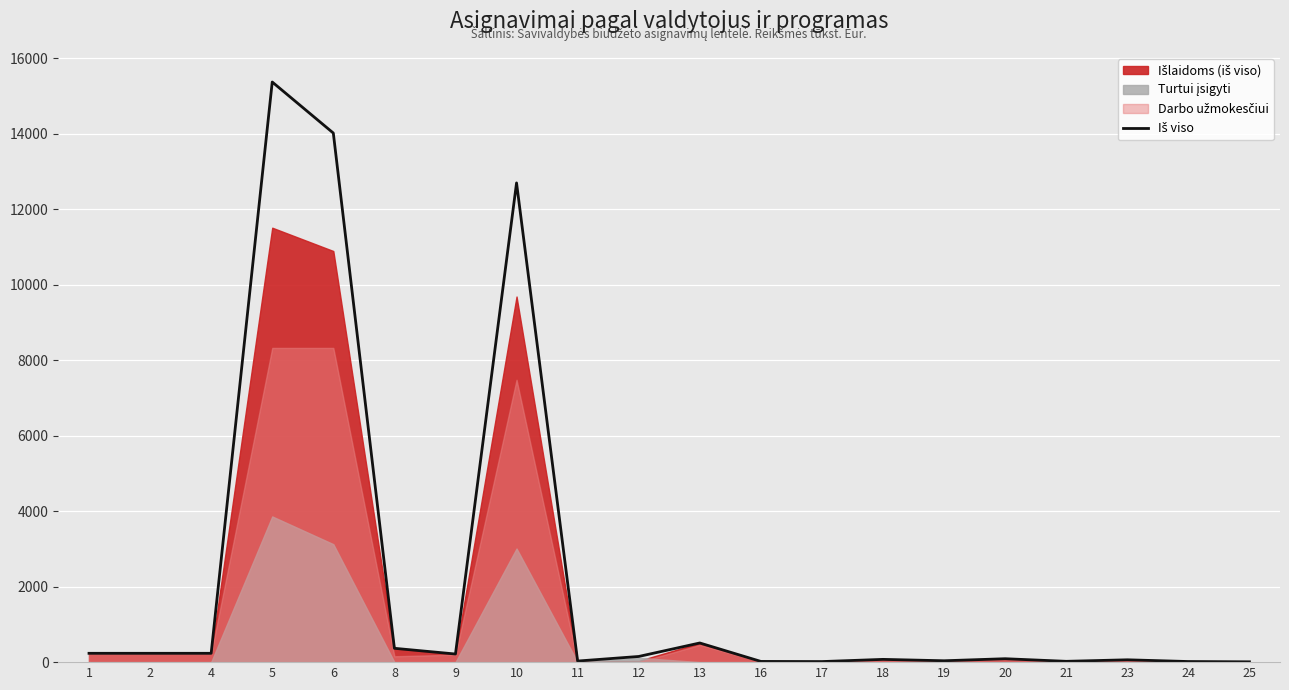

Reading left to right, what are all the values shown in this chart?

234.0	234.0	234.0	15368.8	14016.4	366.7	215.1	12695.5	29.0	150.0	507.5	19.0	15.0	73.3	36.4	90.5	21.5	62.0	16.0	8.4